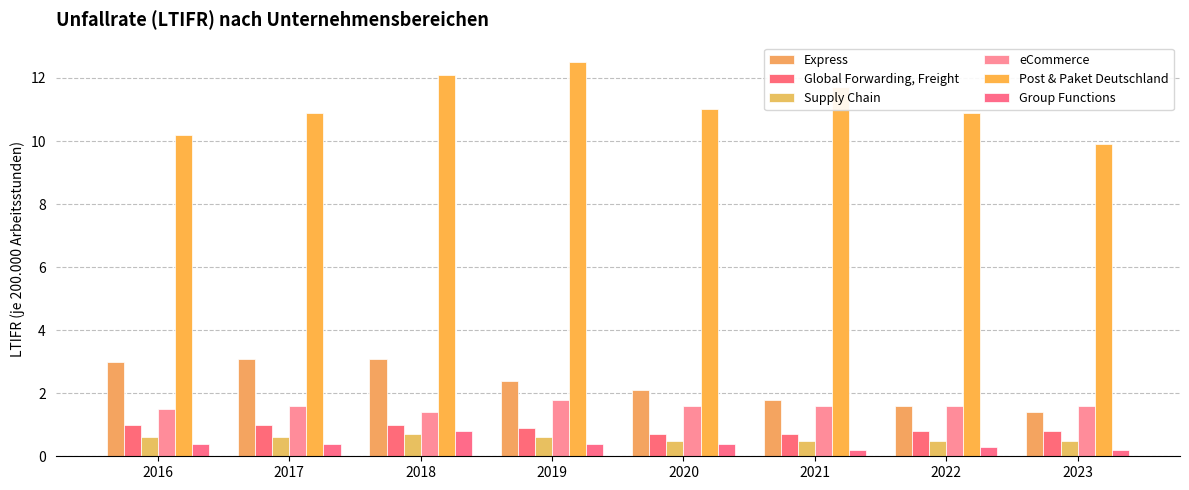

What is the minimum value for Global Forwarding, Freight?

0.7